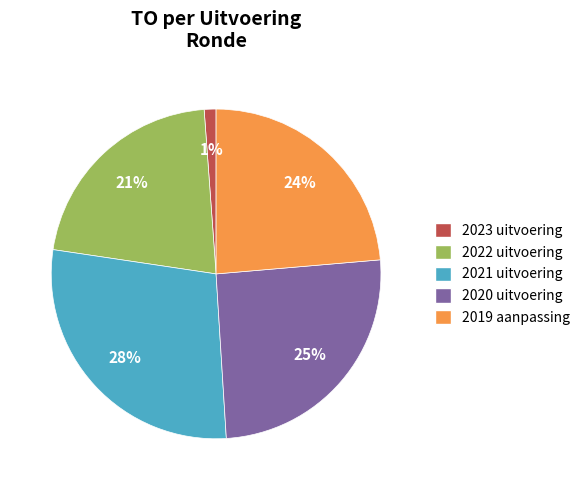

Count the number of slices in the pie.

5